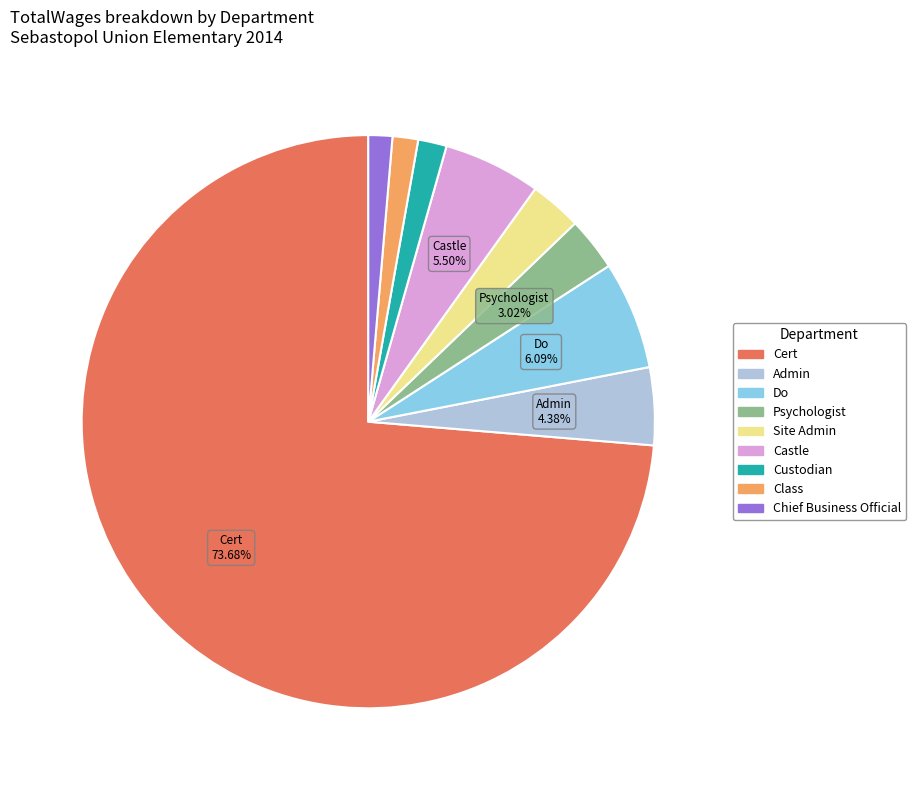

How many segments does this pie chart have?

9